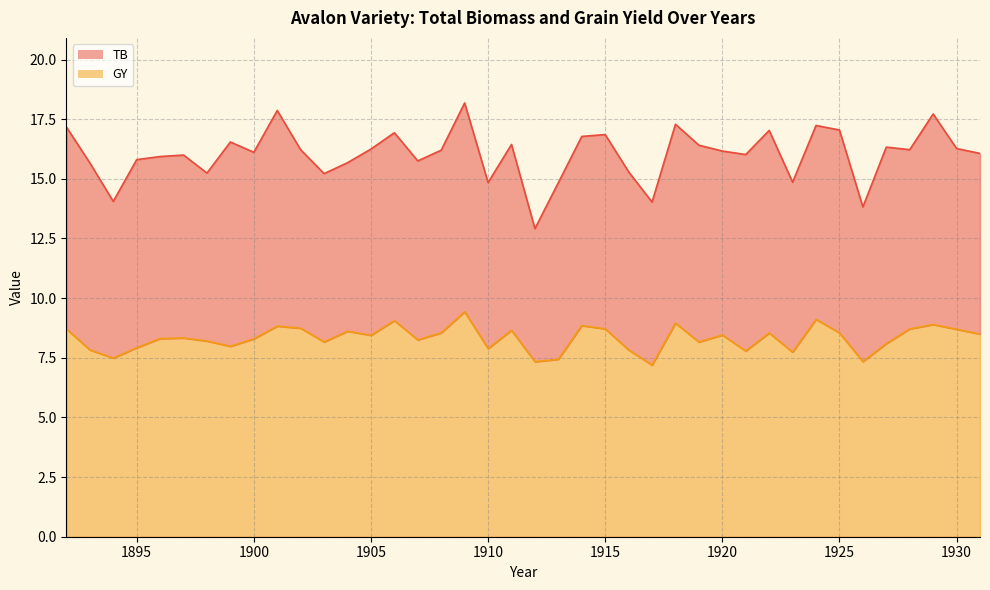

In GY, how many points are higher than both neighbors (excluding endpoints)?

12